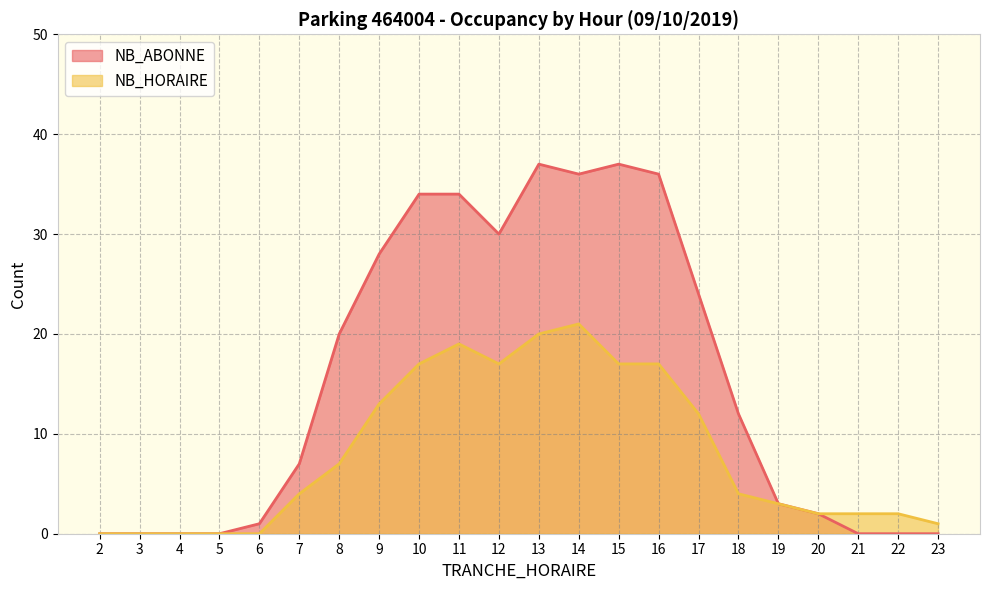

What is the total value across all series at 7?

11